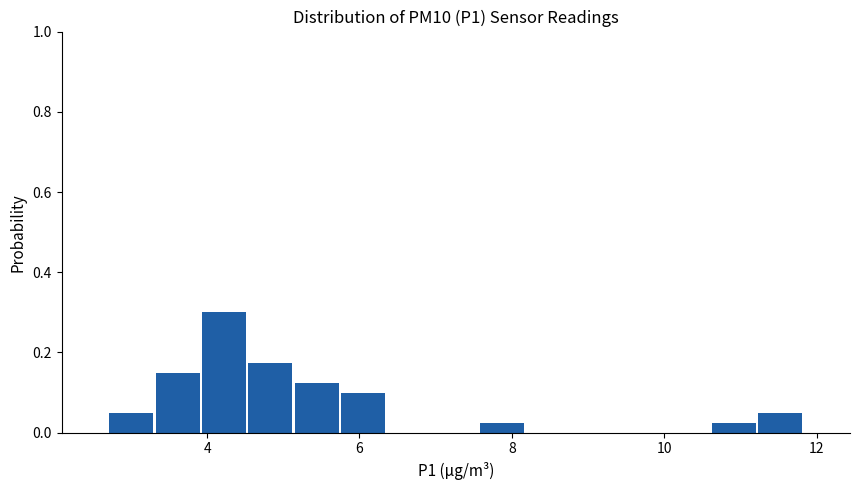

Read against the x-axis, roughly where is the centre of the tallest bar?

4.2